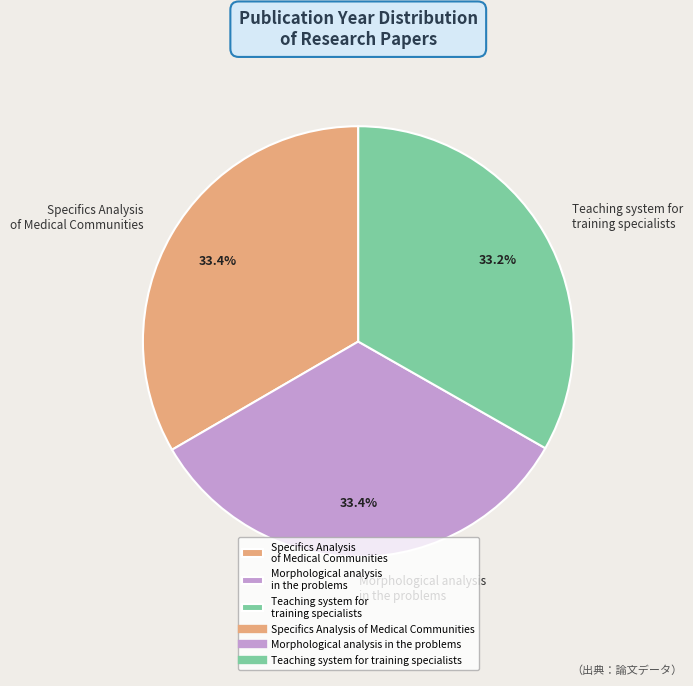

What percentage is the Teaching system for training specialists slice, to the nearest percent?

33%